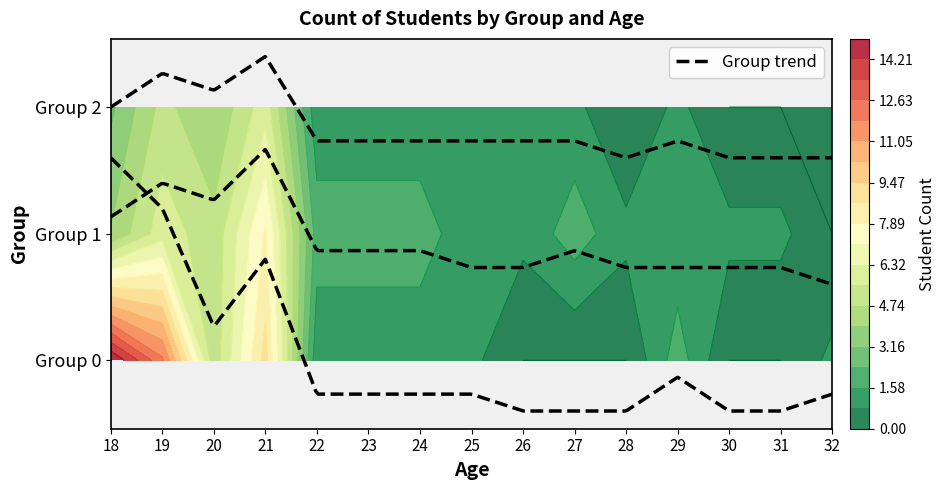

How many values in the 0 series are below 1?

5